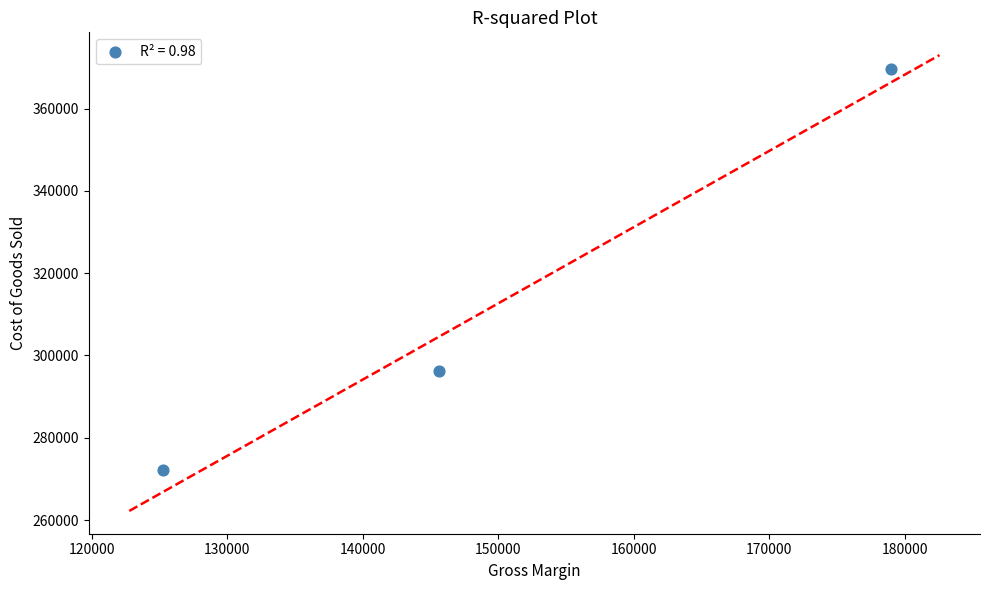

What Y value in the scatter plot is closest to 320795?

296219